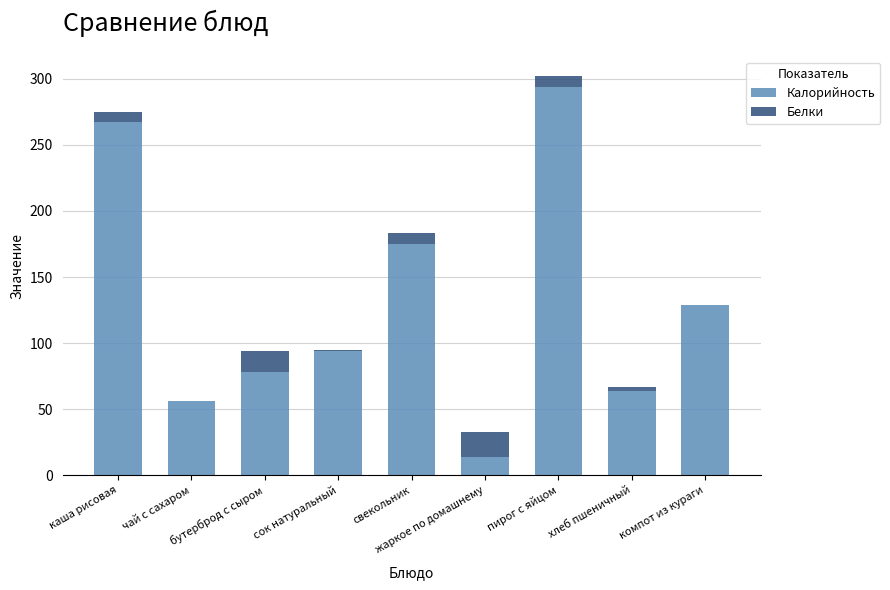

Are the bars grouped side by side (vs. stacked)?

No